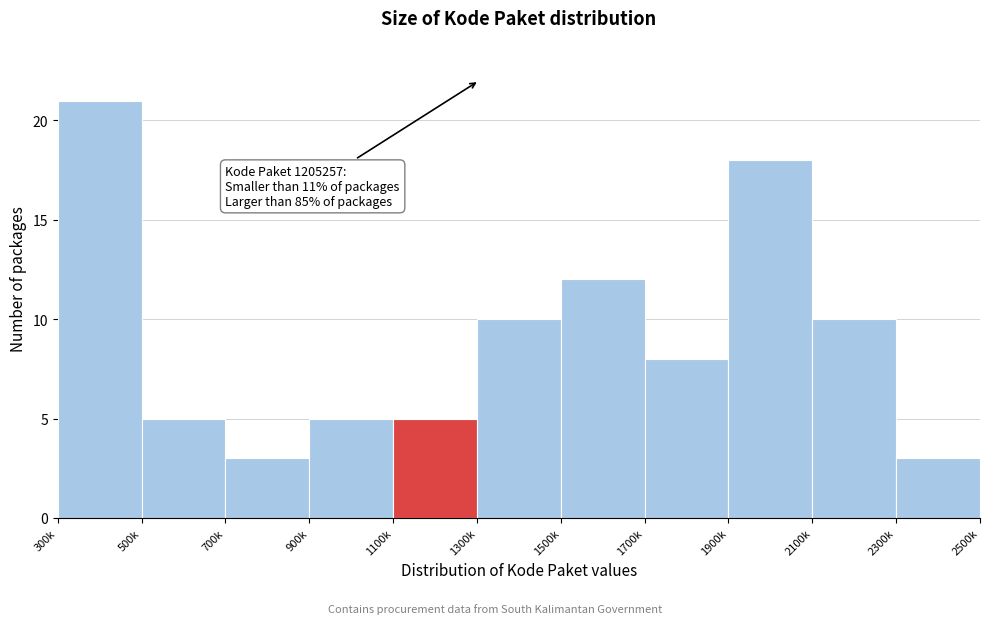

Reading right to left, what are all the values shown in this chart?

2300k=3	2100k=10	1900k=18	1700k=8	1500k=12	1300k=10	1100k=5	900k=5	700k=3	500k=5	300k=21